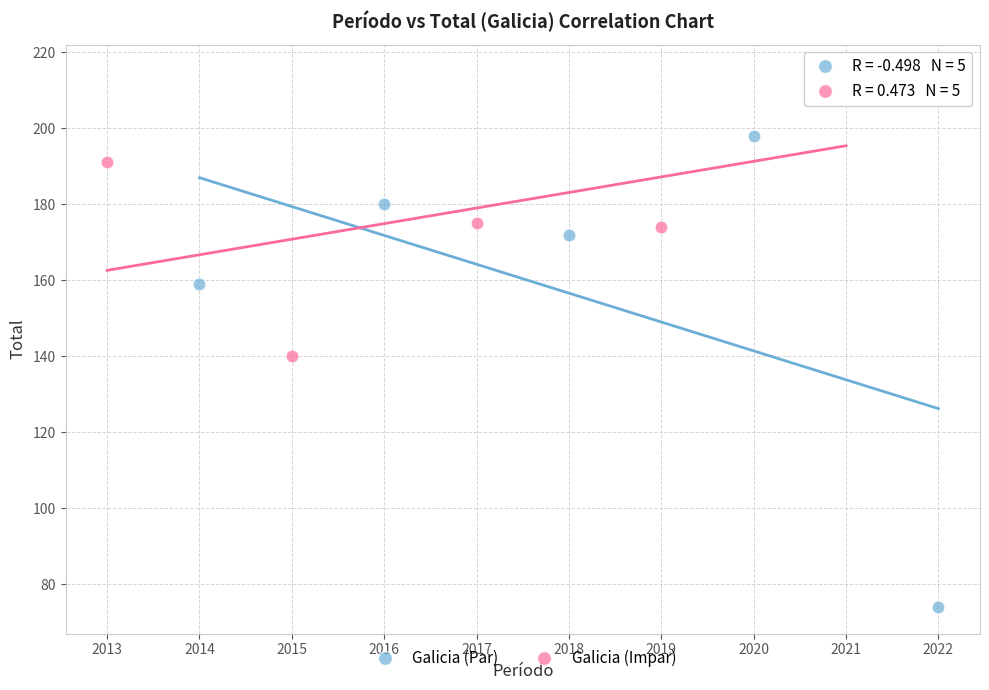

Which series reaches the maximum Y coordinate?

Galicia (Impar)